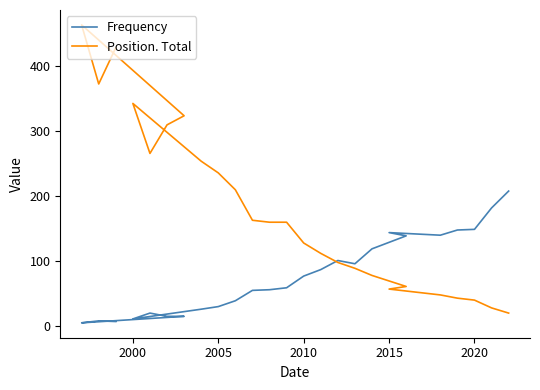

How many data points in Frequency are less than 59?

12